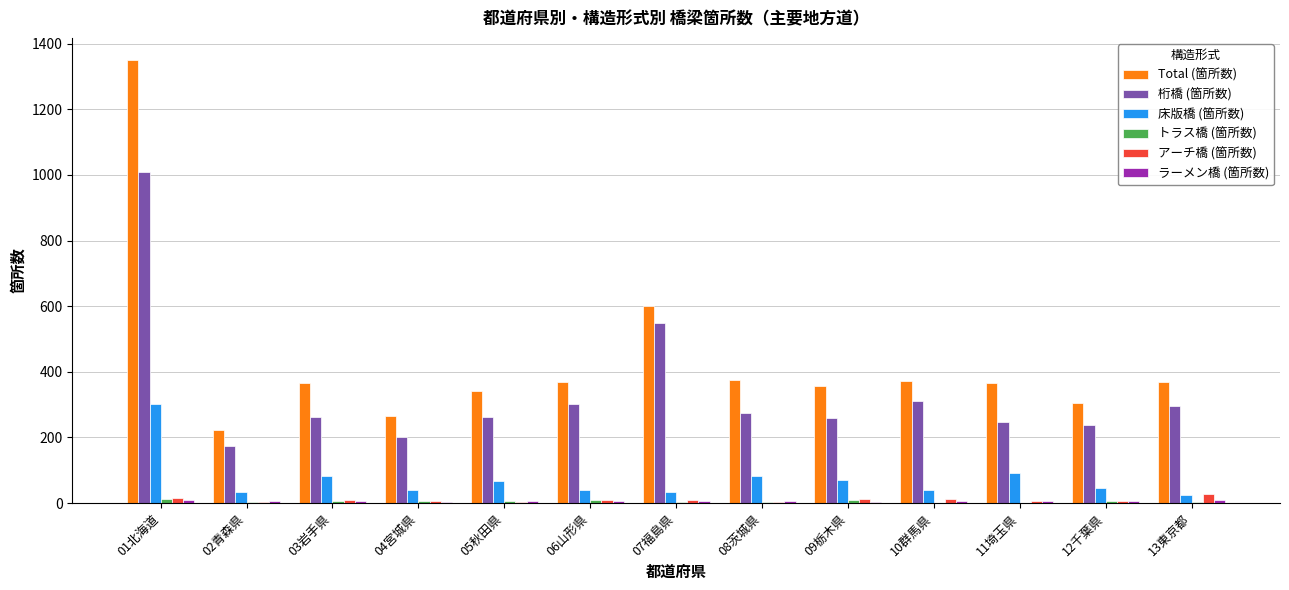

Does the chart contain stacked bars?

No